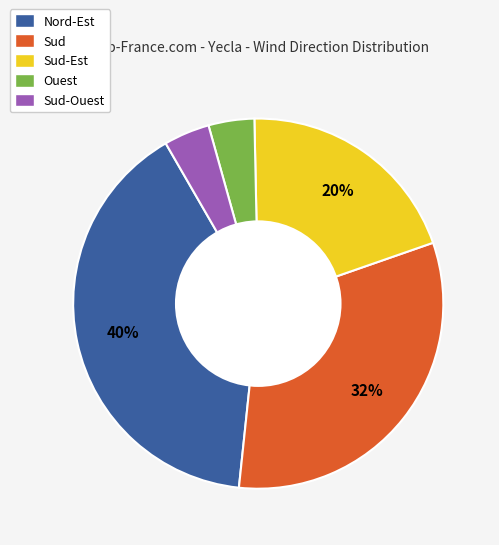

To the nearest percent, what is the average slice percentage?

20%